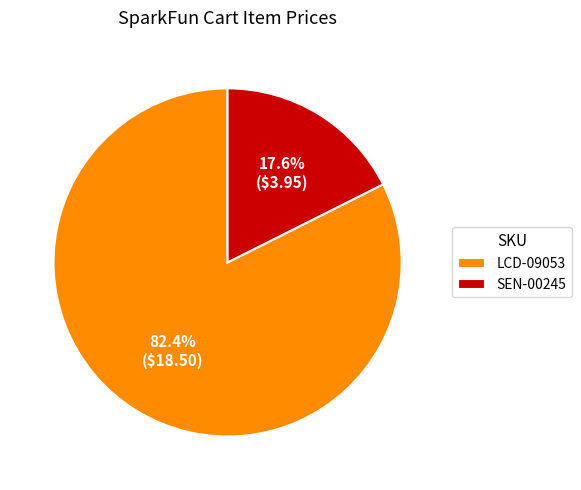

Which has a higher value, SEN-00245 or LCD-09053?

LCD-09053